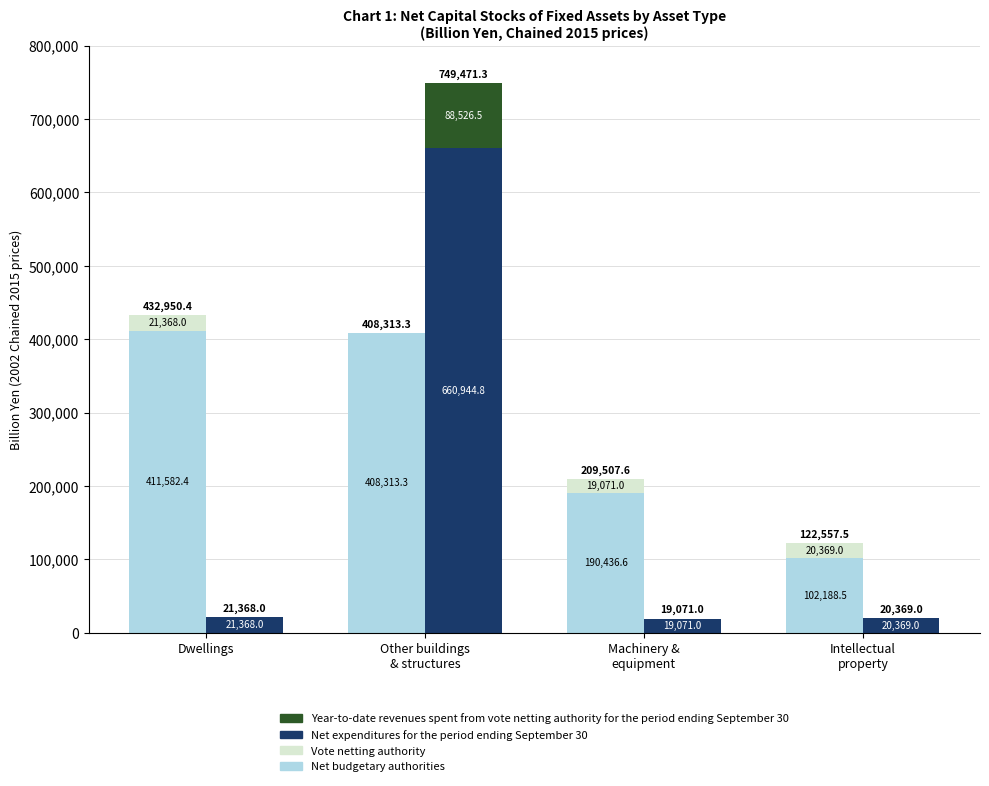

Which category has the highest value across all series?

Other buildings
& structures